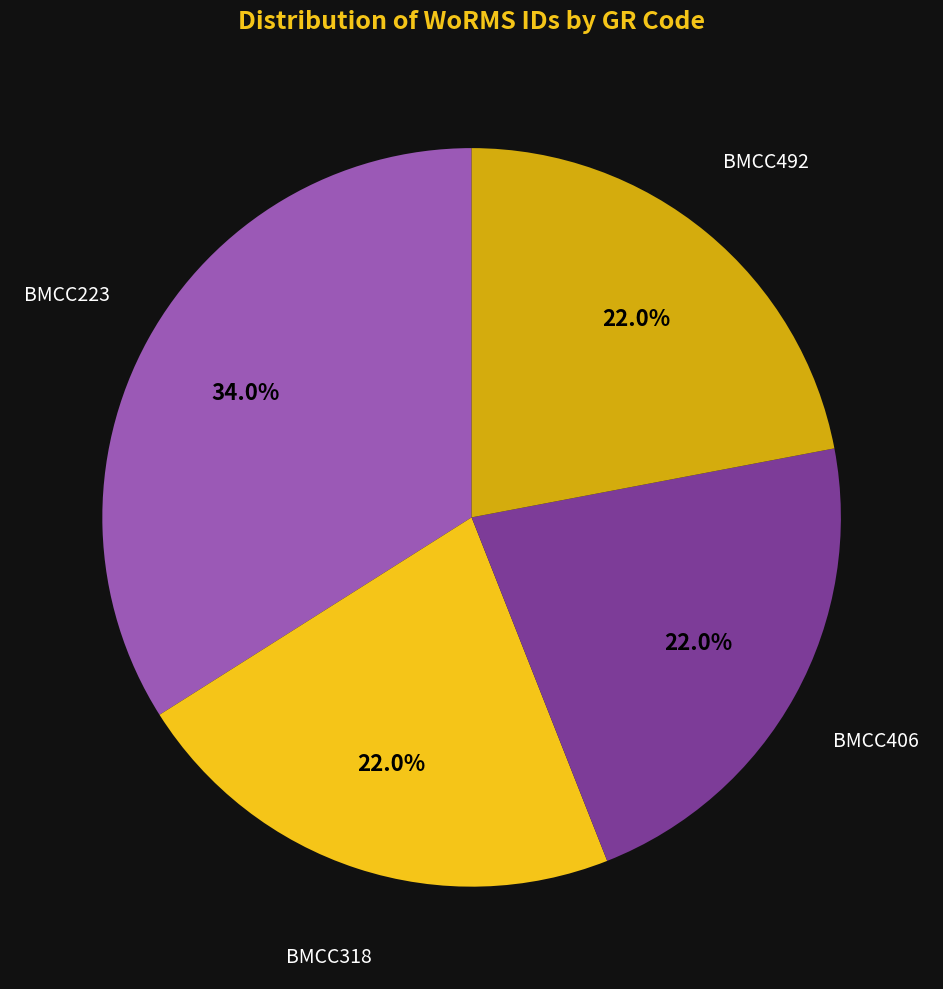

Does BMCC406 represent more than half of the total?

No